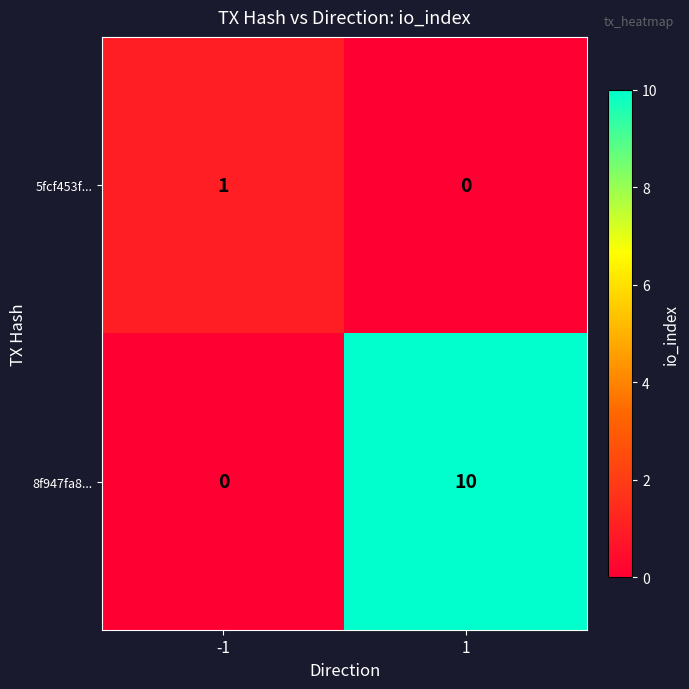

Reading left to right, transcribe all the data shown in this chart.

5fcf453f...: 1	0
8f947fa8...: 0	10